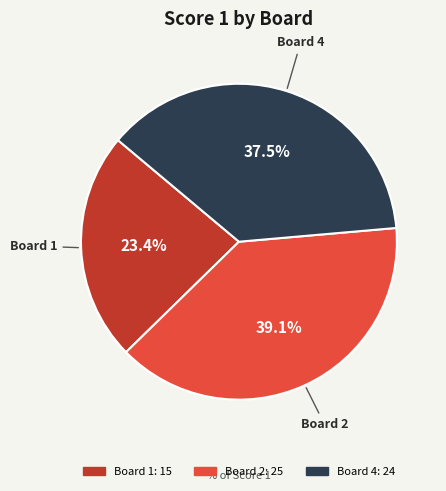

Is there any slice that represents more than half of the pie?

No